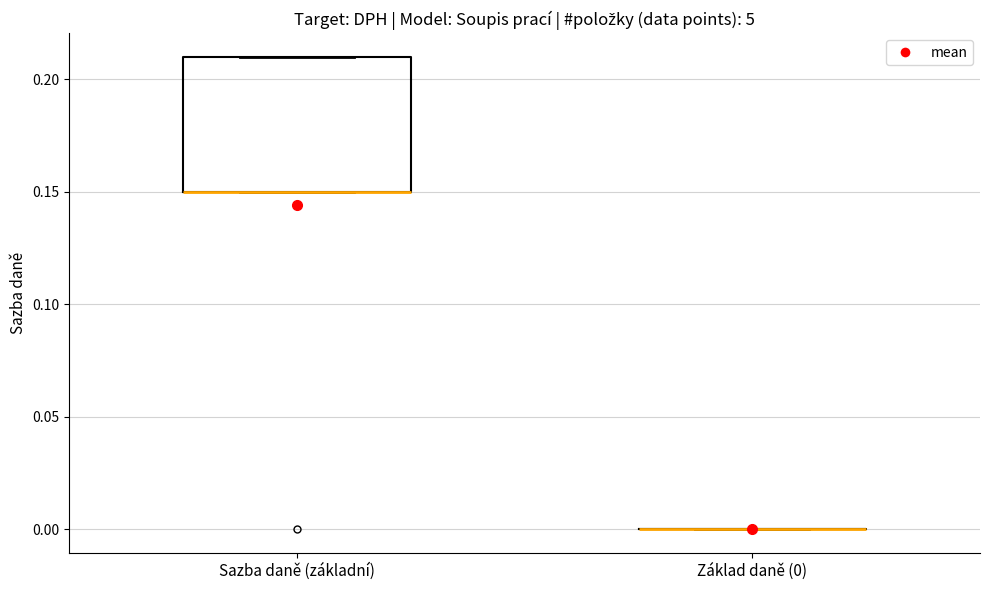

Comparing the boxes themselves (not the whiskers), which one is the tallest?

Sazba daně (základní)